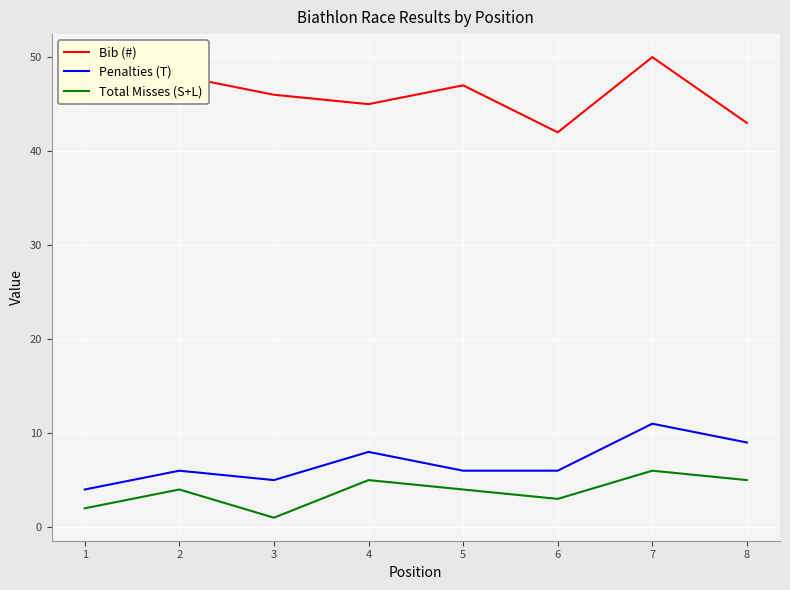

Reading left to right, what are all the values shown in this chart?

Bib (#): 1=49	2=48	3=46	4=45	5=47	6=42	7=50	8=43
Penalties (T): 1=4	2=6	3=5	4=8	5=6	6=6	7=11	8=9
Total Misses (S+L): 1=2	2=4	3=1	4=5	5=4	6=3	7=6	8=5